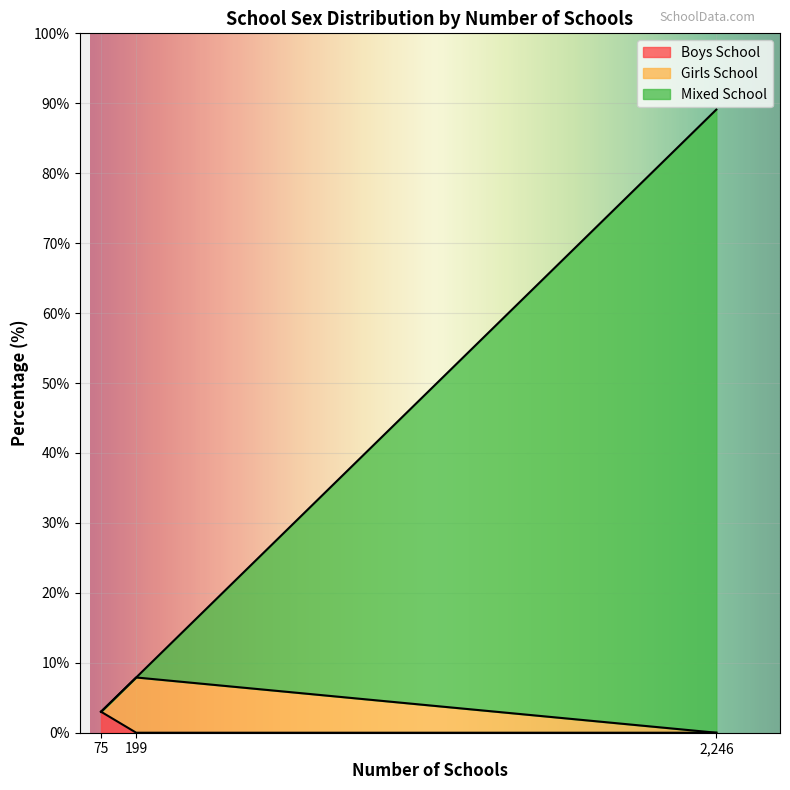

At which category is the sum across all series the highest?

2,246